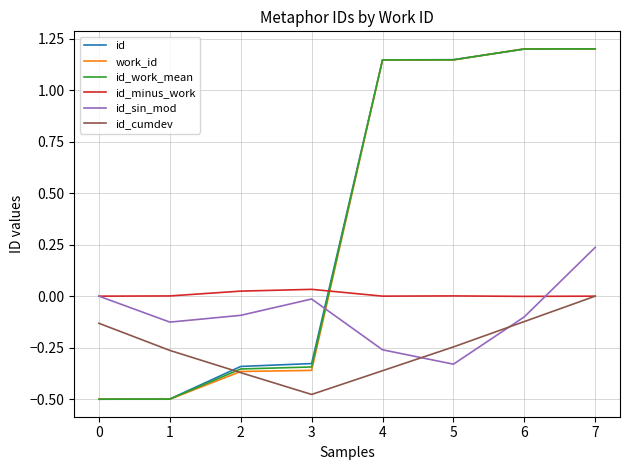

The value of work_id at 7 is 0.7. True or false?

False